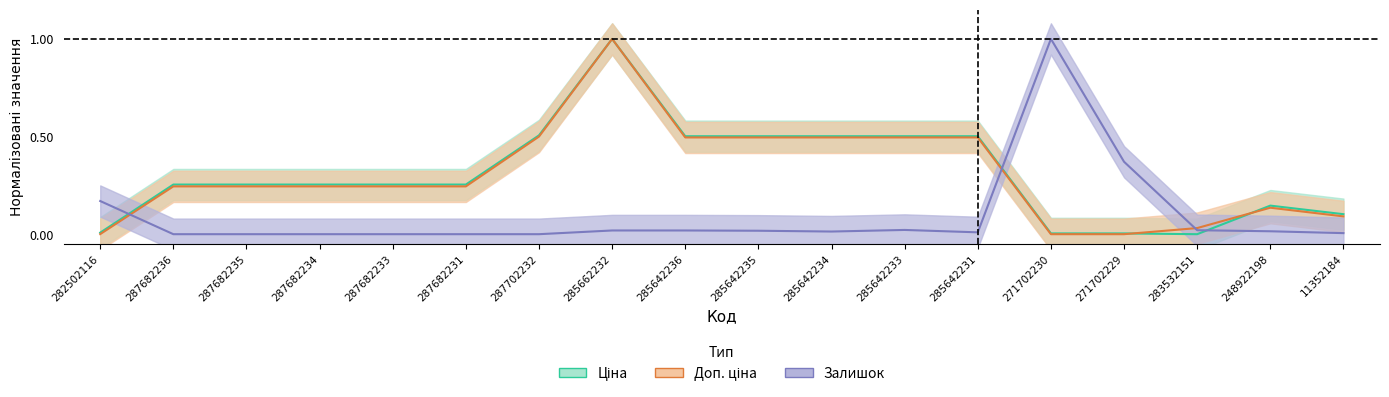

After their last crossing, which series has the higher values: Доп. ціна or Залишок?

Доп. ціна